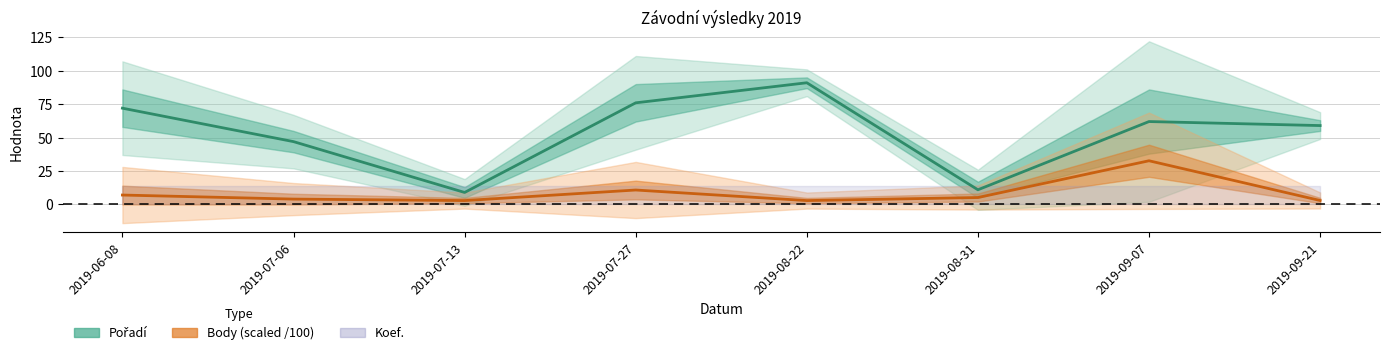

Between 2019-07-06 and 2019-08-22, which series saw the biggest shift?

Pořadí